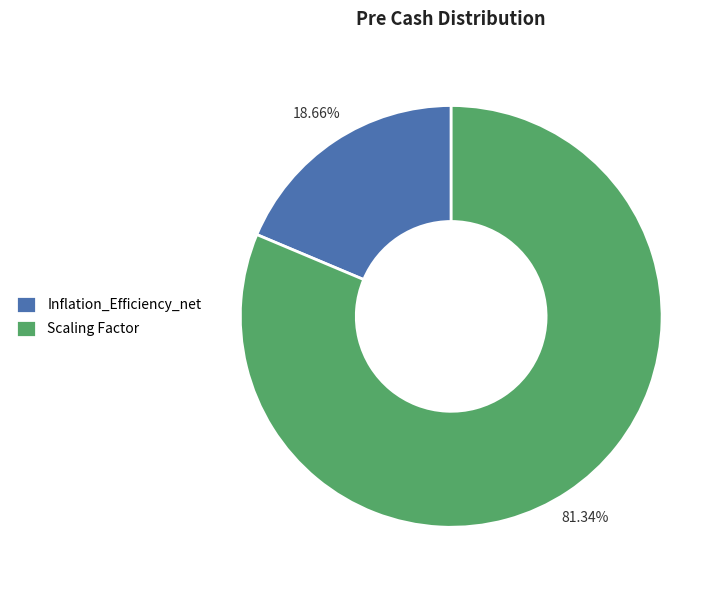

To the nearest percent, what percentage of the pie is Inflation_Efficiency_net?

19%